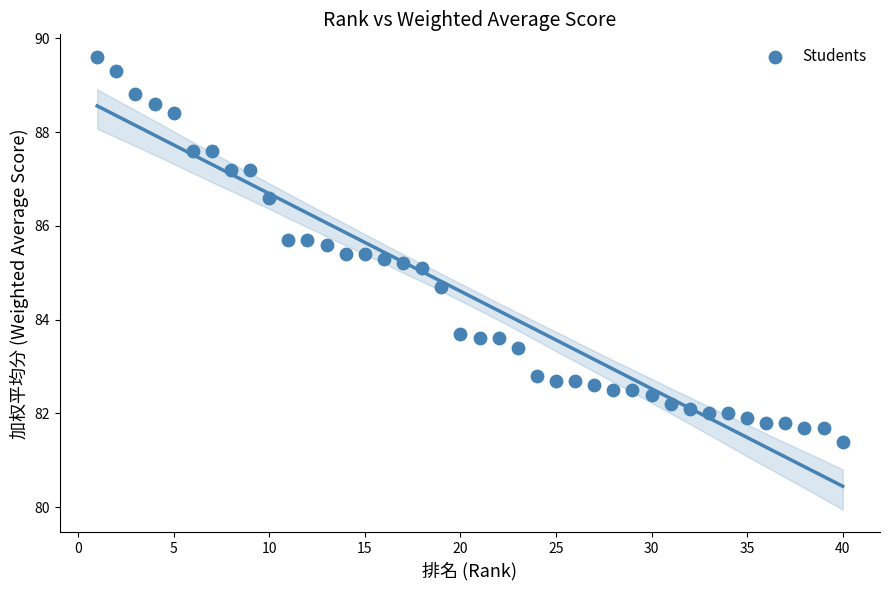

What is the range of Y values (max minus min)?

8.2